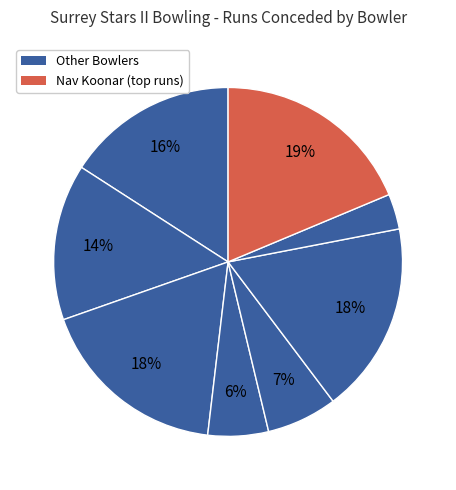

What is the largest slice in the pie chart?

Nav Koonar